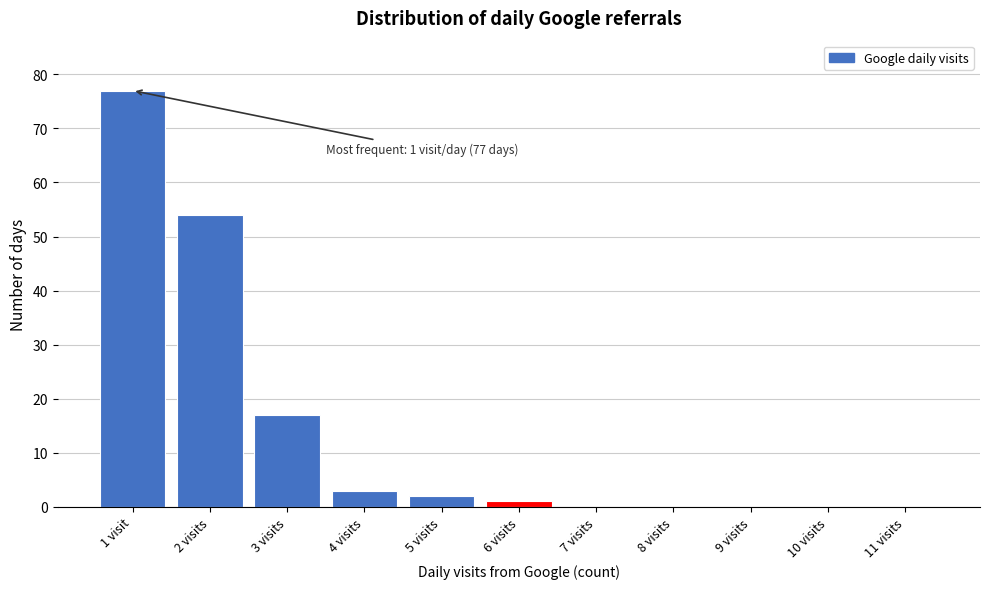

Reading left to right, what are all the values shown in this chart?

1 visit=77	2 visits=54	3 visits=17	4 visits=3	5 visits=2	6 visits=1	7 visits=0	8 visits=0	9 visits=0	10 visits=0	11 visits=0